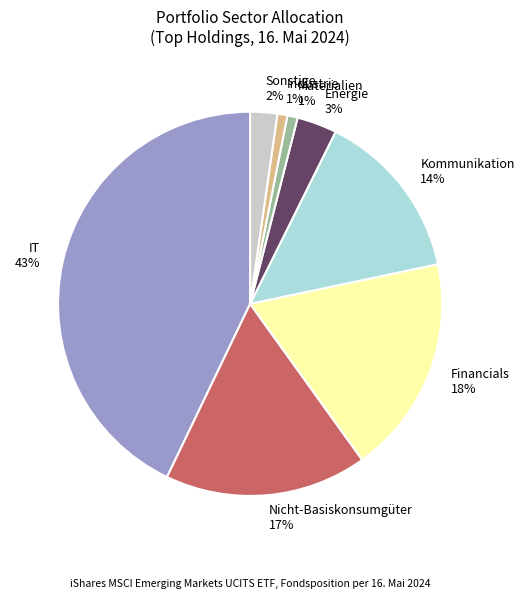

How many slices are in this pie chart?

8